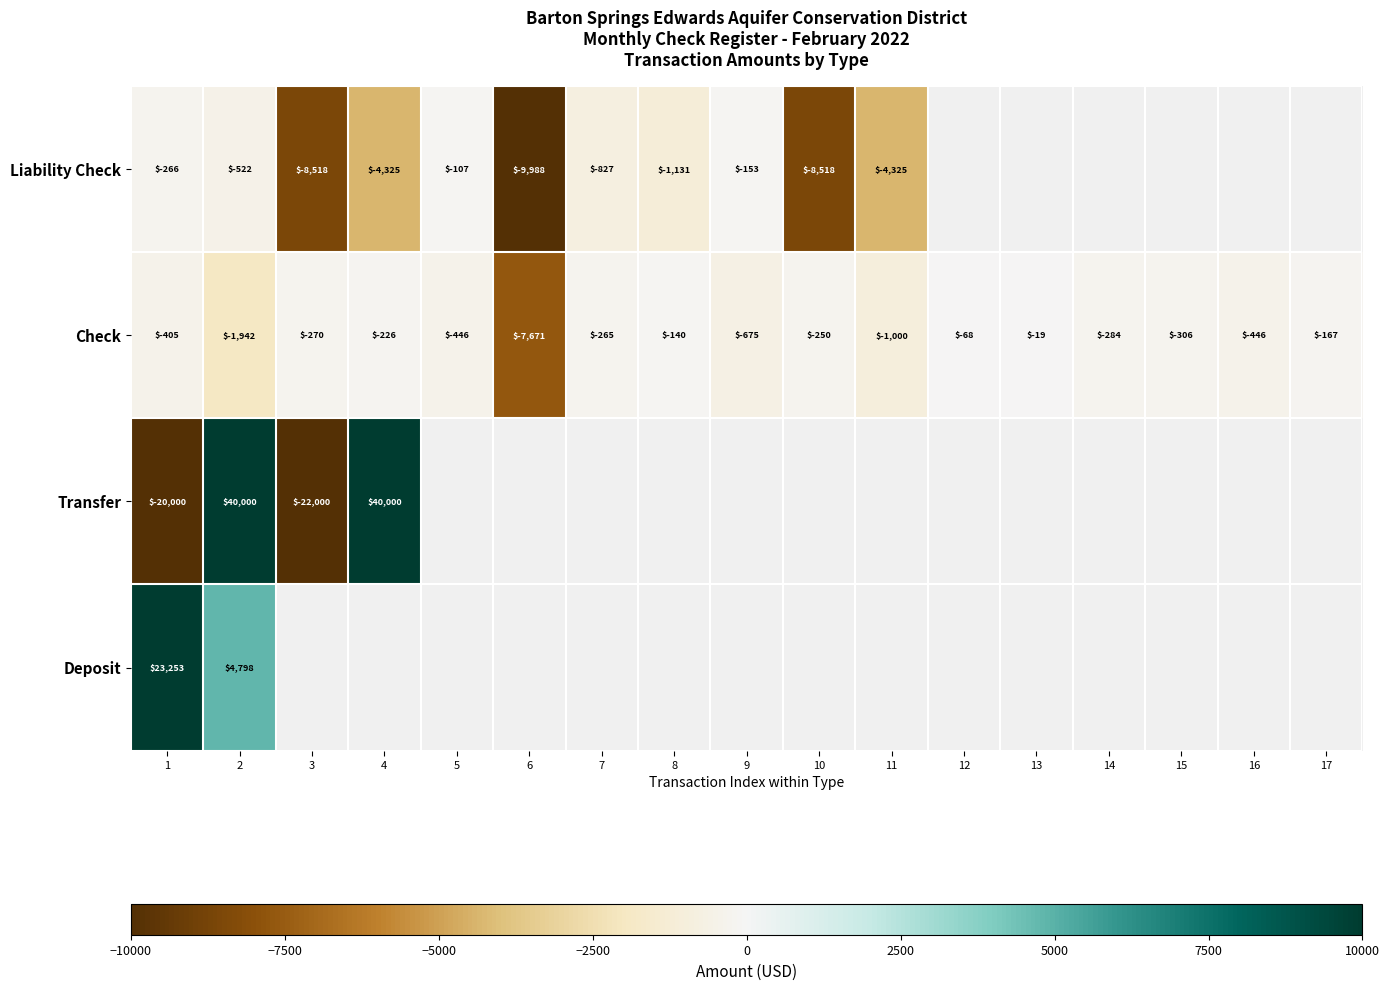

Rank the series at 2 from highest to lowest value.

Transfer, Deposit, Liability Check, Check